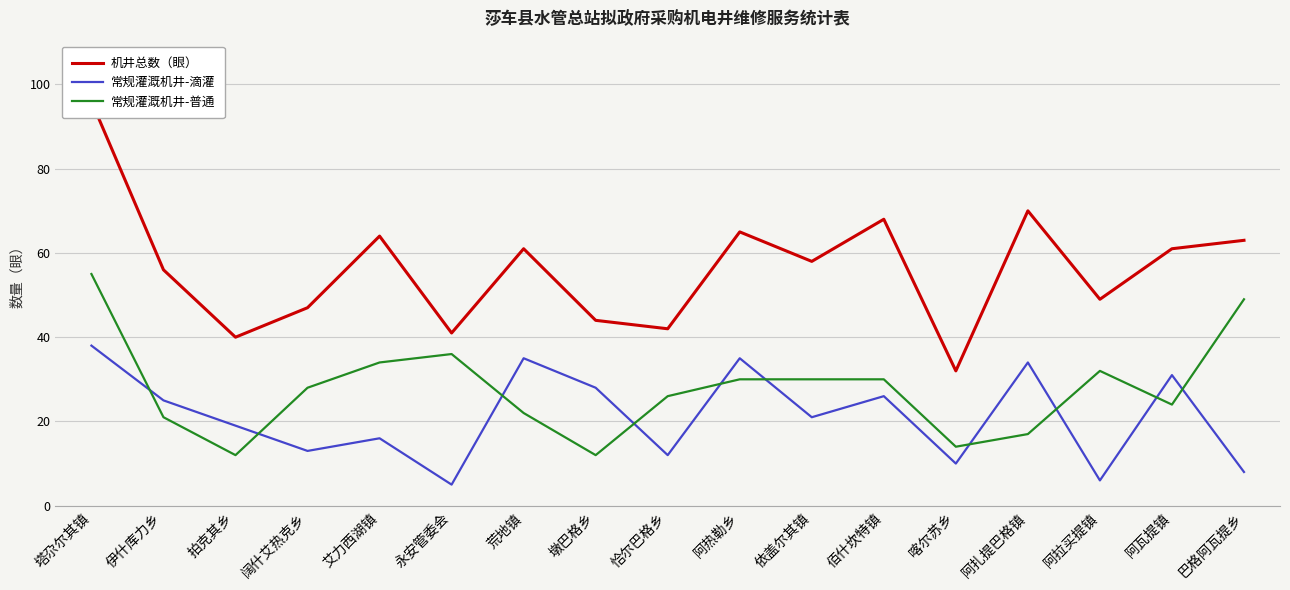

Is the value of 机井总数（眼） at 佰什坎特镇 greater than the value of 常规灌溉机井-滴灌 at 阿扎提巴格镇?

Yes